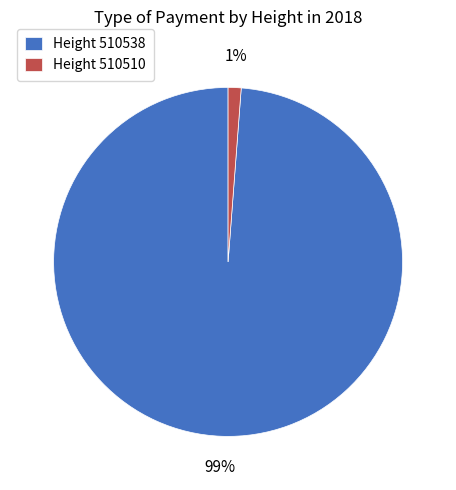

Is the sum of Height 510510 and Height 510538 greater than half?

Yes